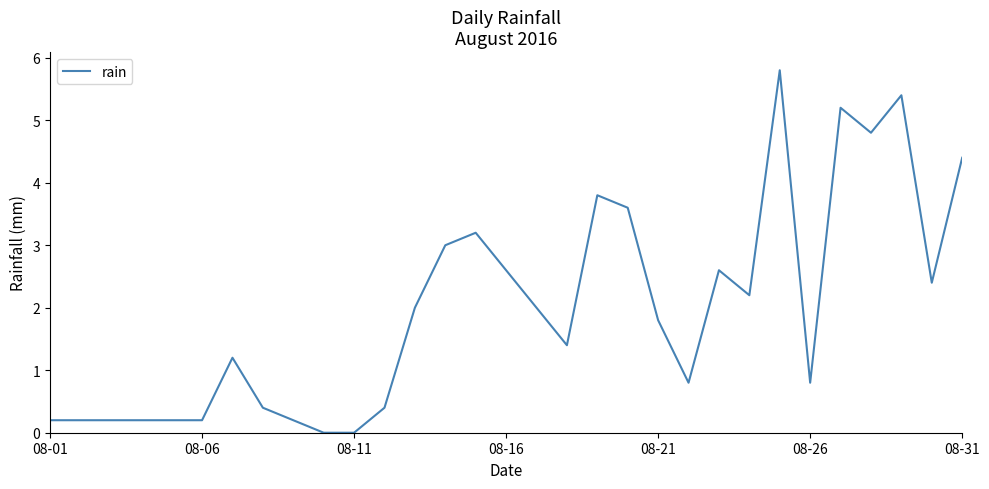

How many values exceed 1?

18